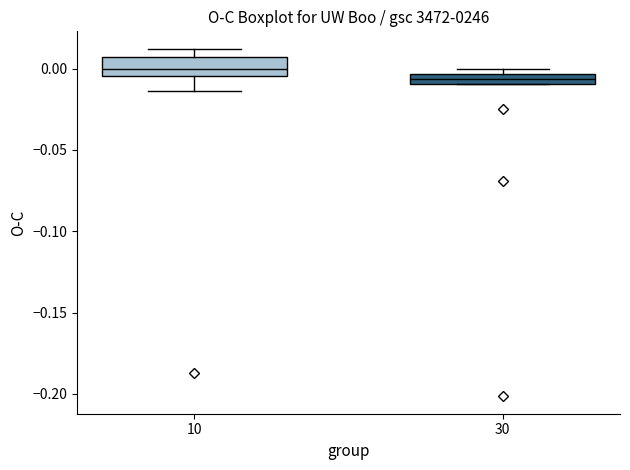

Comparing the boxes themselves (not the whiskers), which one is the tallest?

10